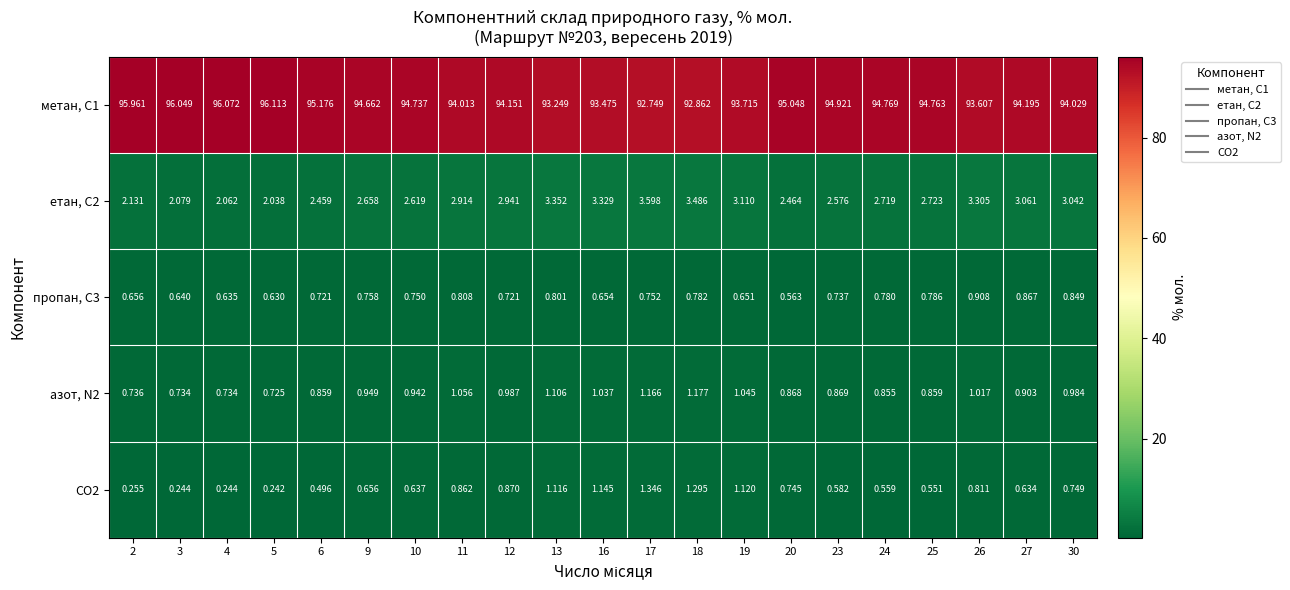

Which series changed the most between 16 and 30?

метан, С1